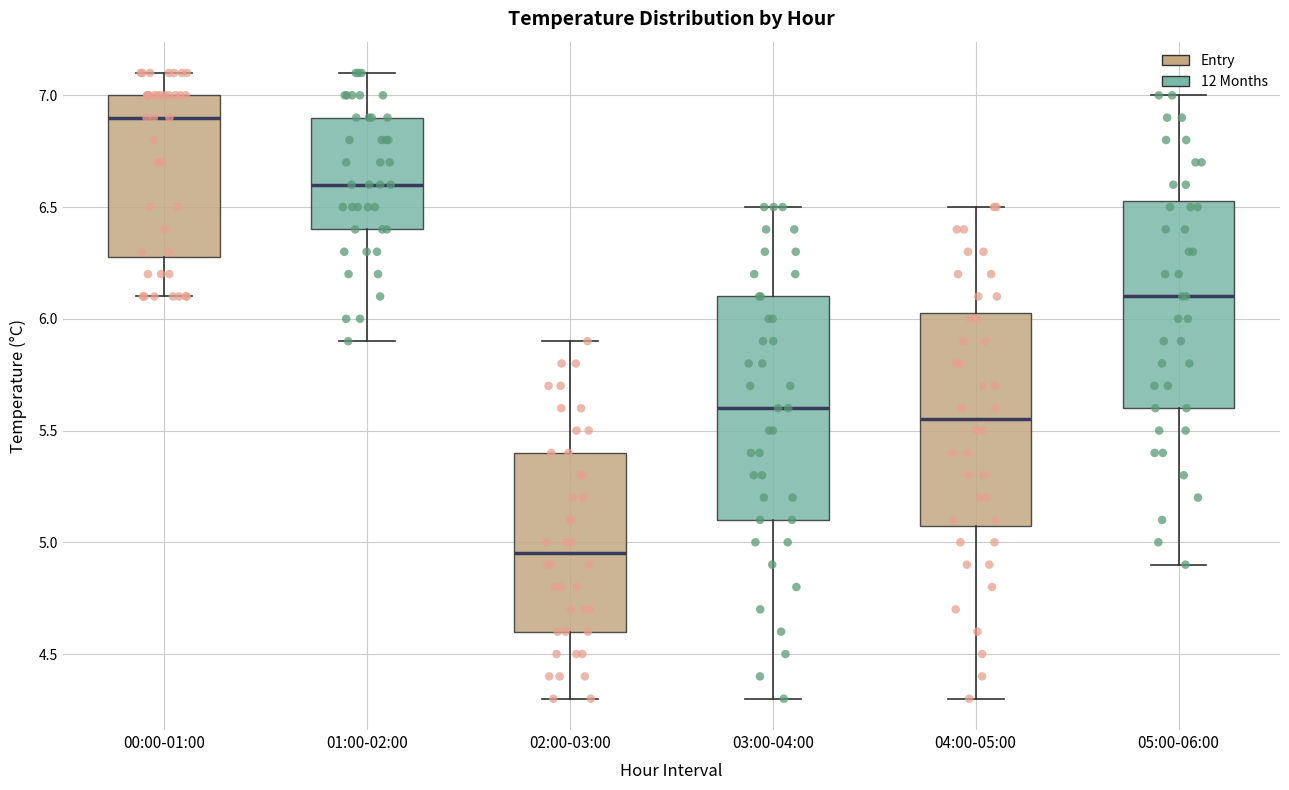

Reading left to right, transcribe this box plot: for each box, give where its median line is, the range the box spans, and where its two whiskers end, as read against the y-axis. The values are not printed on the chart, so give them approximately, as read against the axis.

00:00-01:00: median 6.90, box 6.30 to 7.00, whiskers 6.10 to 7.10
01:00-02:00: median 6.60, box 6.40 to 6.90, whiskers 5.90 to 7.10
02:00-03:00: median 4.95, box 4.60 to 5.40, whiskers 4.30 to 5.90
03:00-04:00: median 5.60, box 5.10 to 6.10, whiskers 4.30 to 6.50
04:00-05:00: median 5.55, box 5.10 to 6.05, whiskers 4.30 to 6.50
05:00-06:00: median 6.10, box 5.60 to 6.55, whiskers 4.90 to 7.00